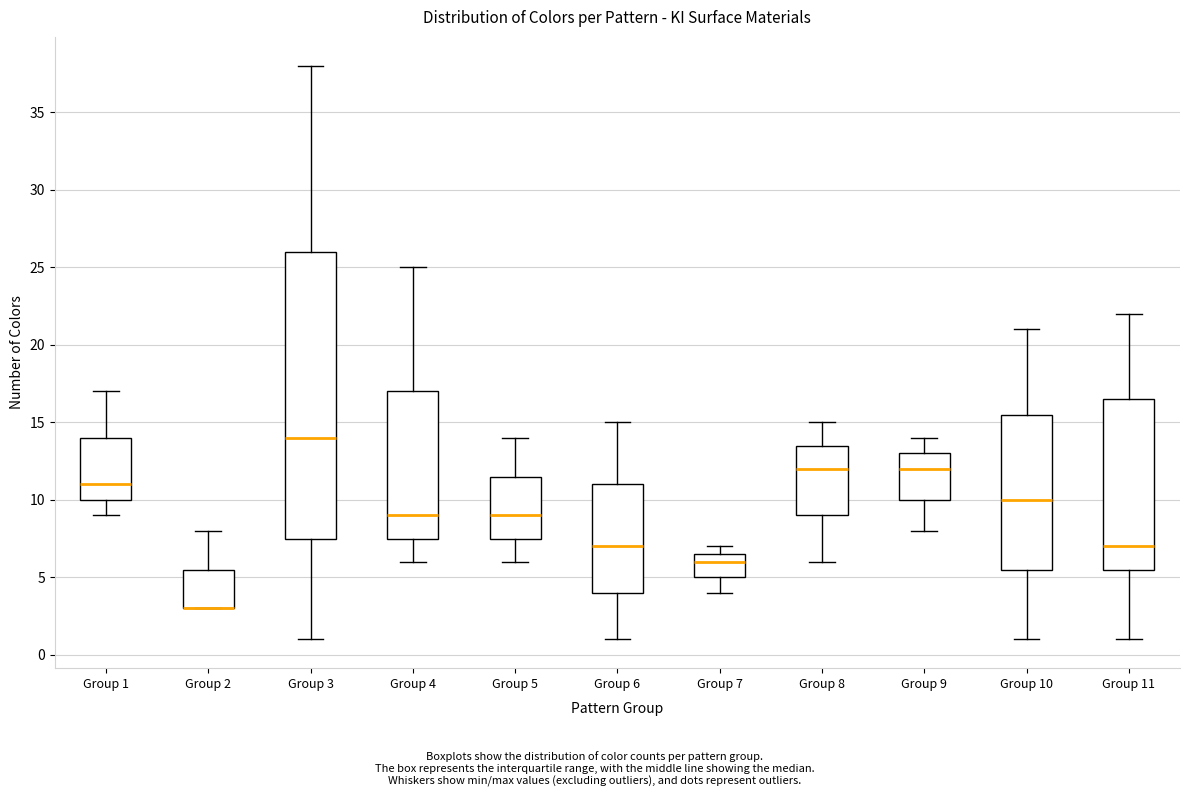

Which box is the tallest, from its lower edge to its upper edge?

Group 3